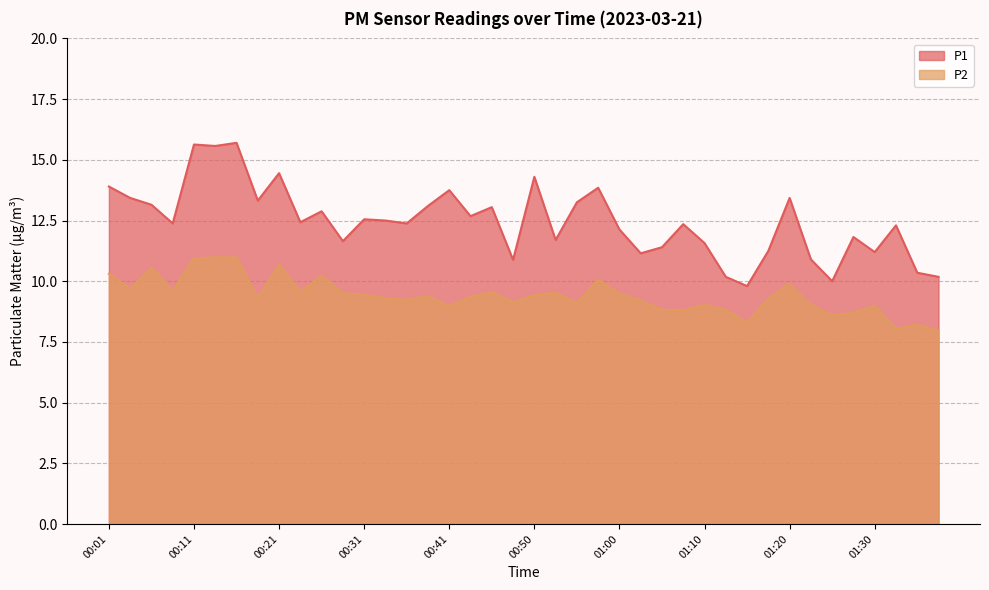

True or false: P2 and P1 cross at least once.

False